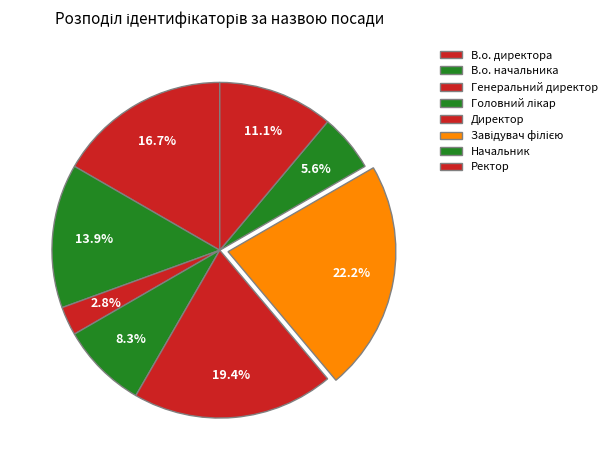

Count the number of slices in the pie.

8